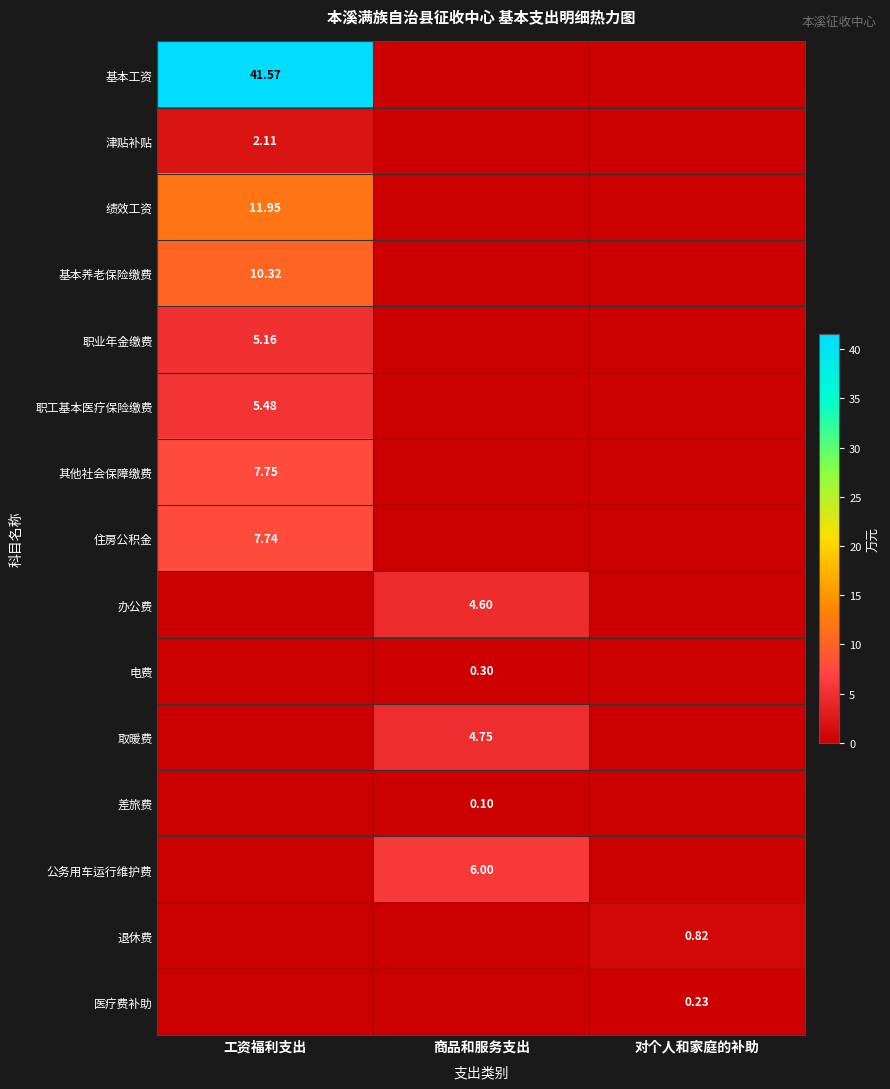

Is the value of 电费 at 商品和服务支出 greater than the value of 其他社会保障缴费 at 商品和服务支出?

Yes